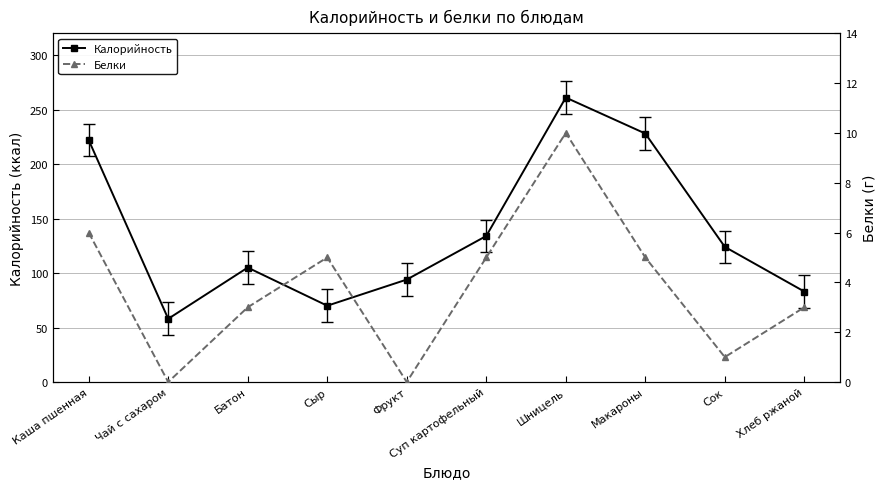

In Белки, how many points are higher than both neighbors (excluding endpoints)?

2